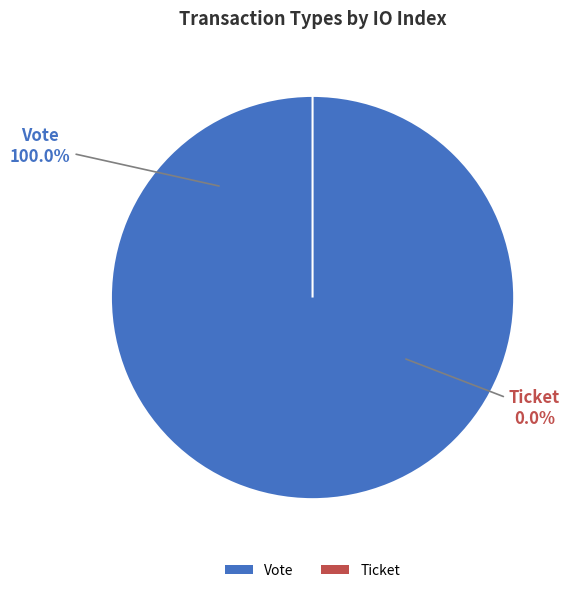

Do Ticket and Vote together represent more than half of the pie?

Yes